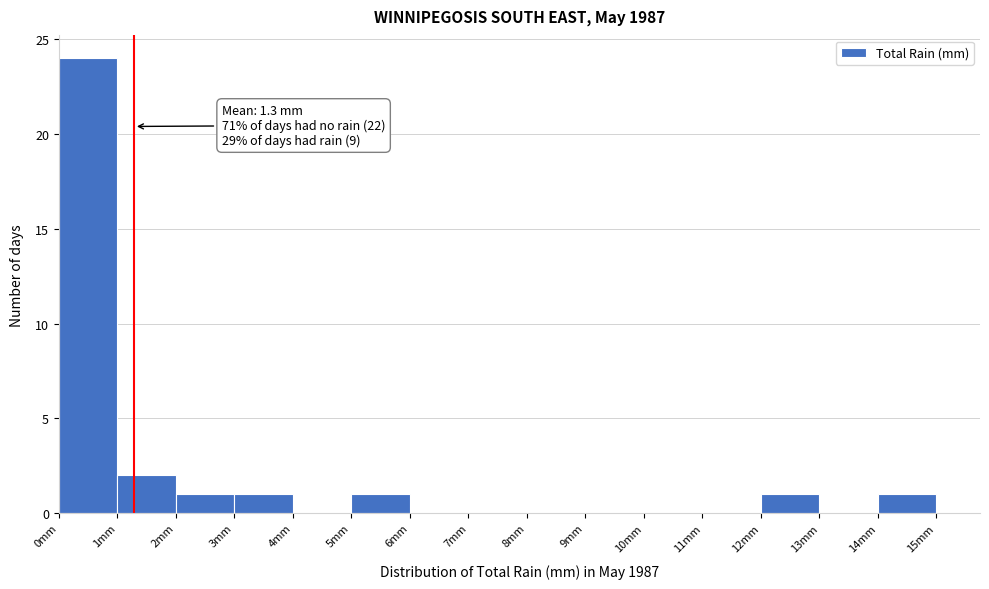

Which range on the x-axis has the tallest bar?

0 to 1